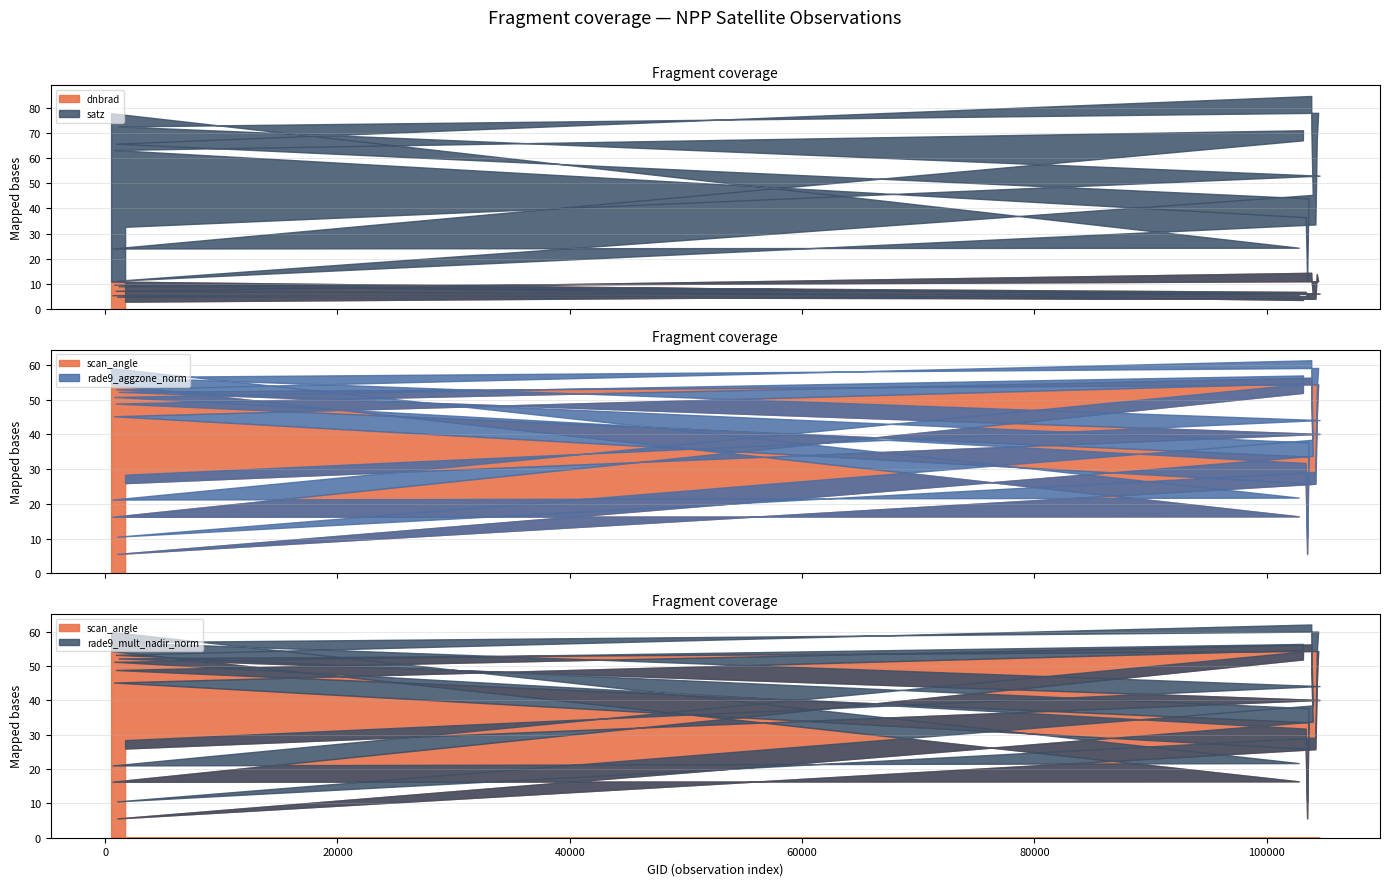

Which has a higher value, 512 or 103949?

512